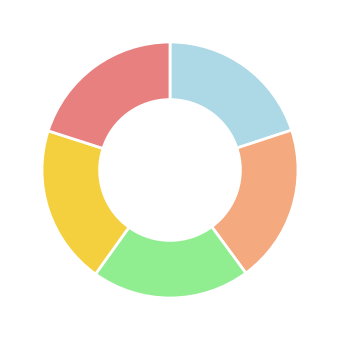

Count the number of slices in the pie.

5